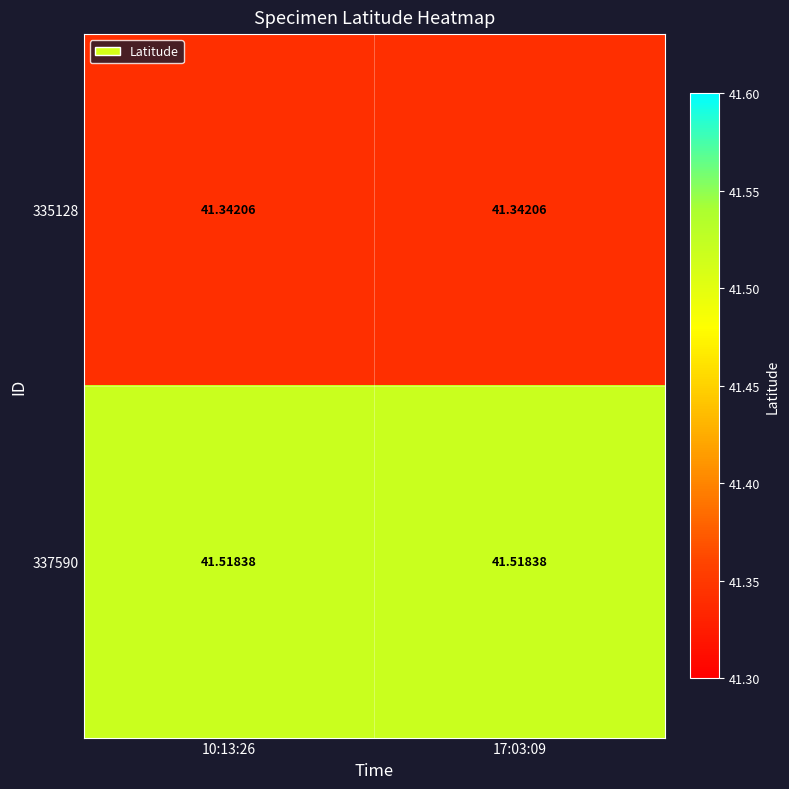

Is the value of 335128 at 10:13:26 greater than the value of 337590 at 10:13:26?

No